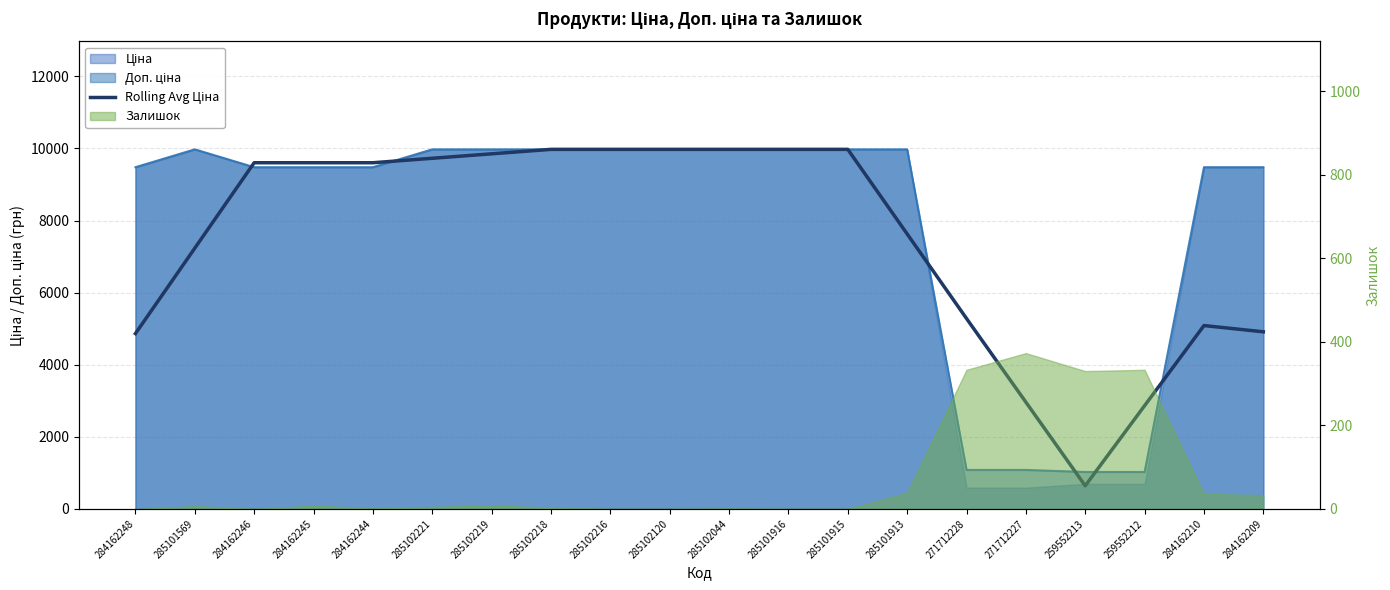

What is the ratio of the value at 259552213 to the value at 285102044?

0.1